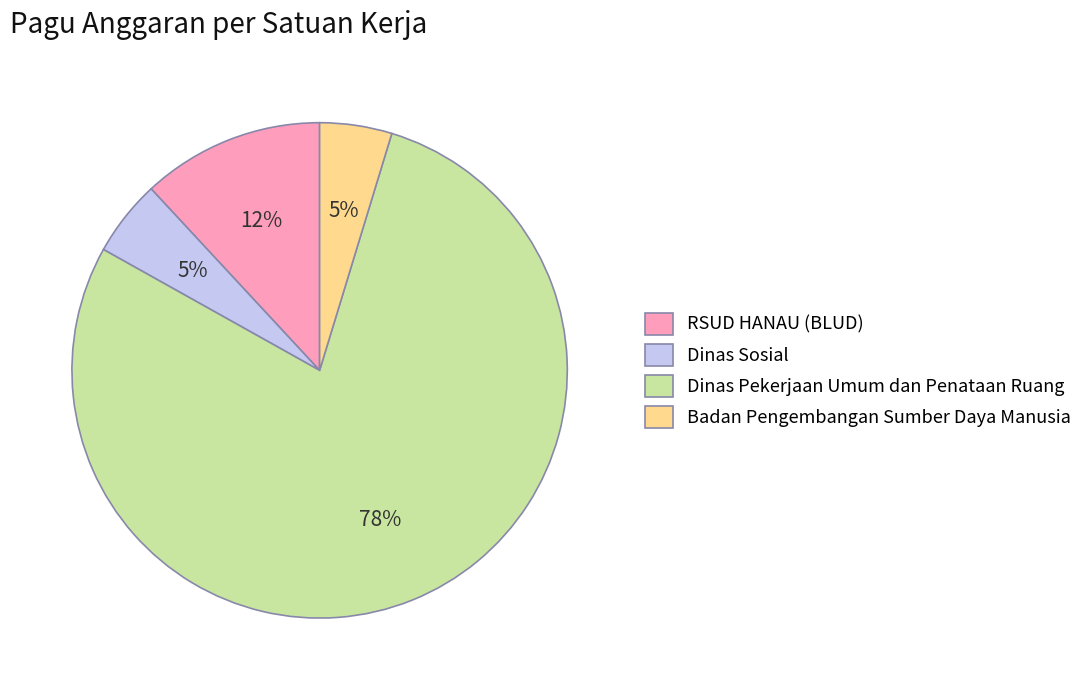

Does Dinas Pekerjaan Umum dan Penataan Ruang represent more than half of the total?

Yes